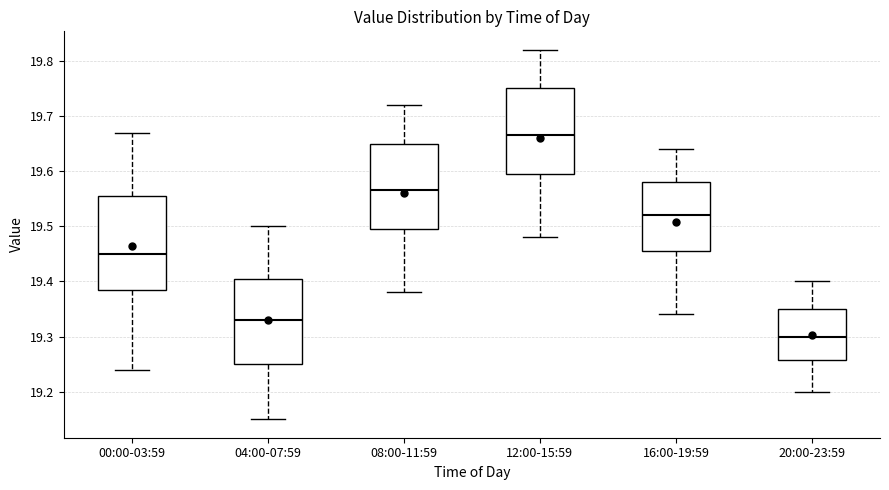

Which box has the highest median line?

12:00-15:59